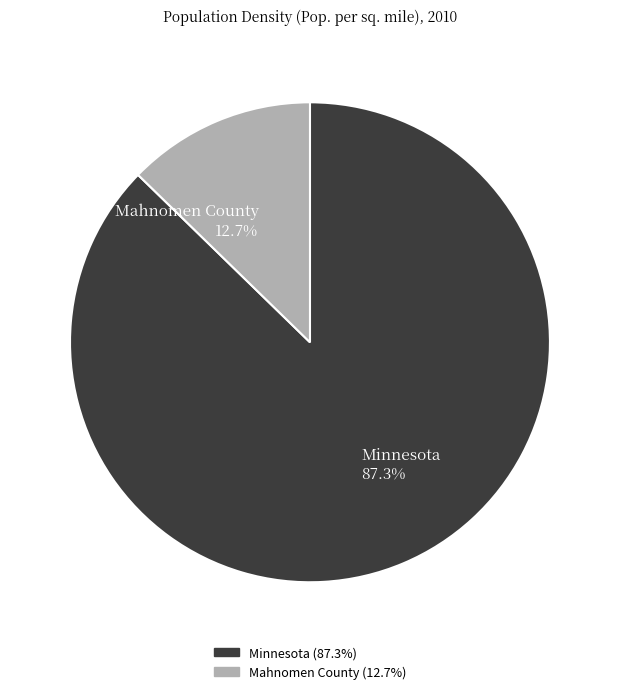

Rank the categories by value from lowest to highest.

Mahnomen County, Minnesota